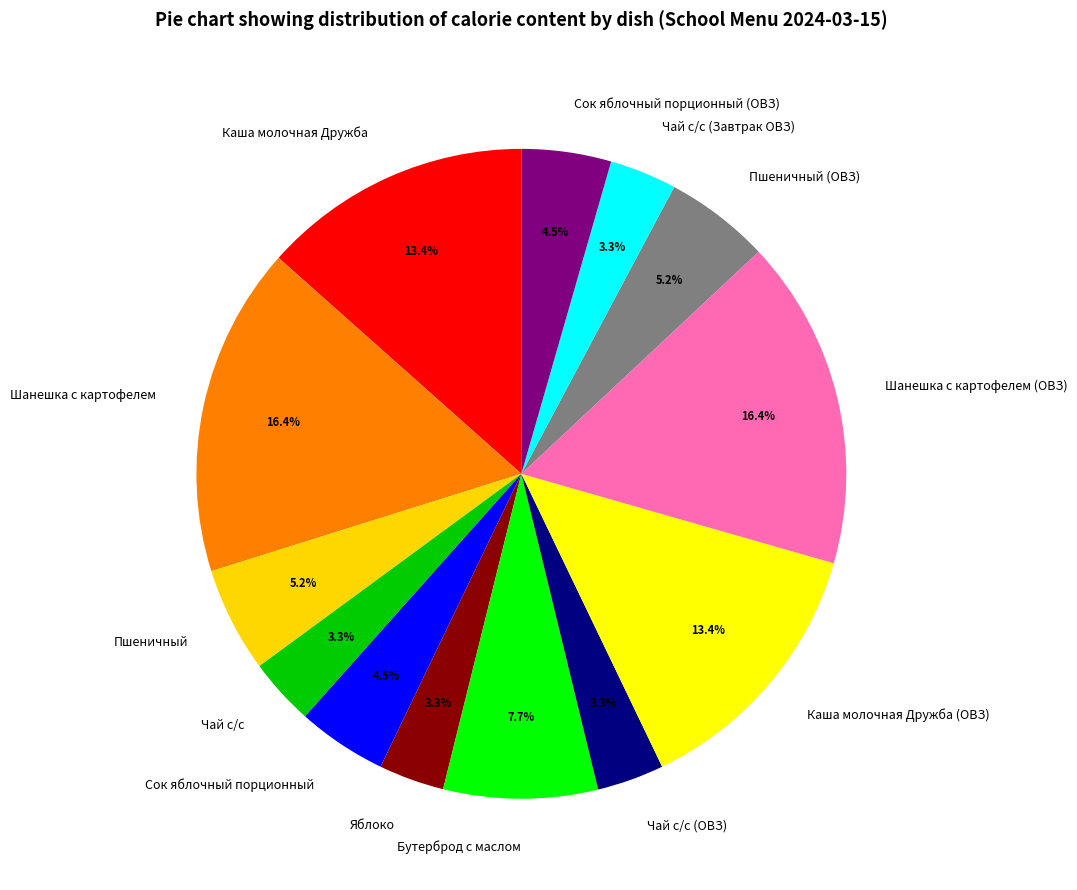

To the nearest percent, what is the combined percentage of Чай с/с (ОВЗ) and Чай с/с (Завтрак ОВЗ)?

7%